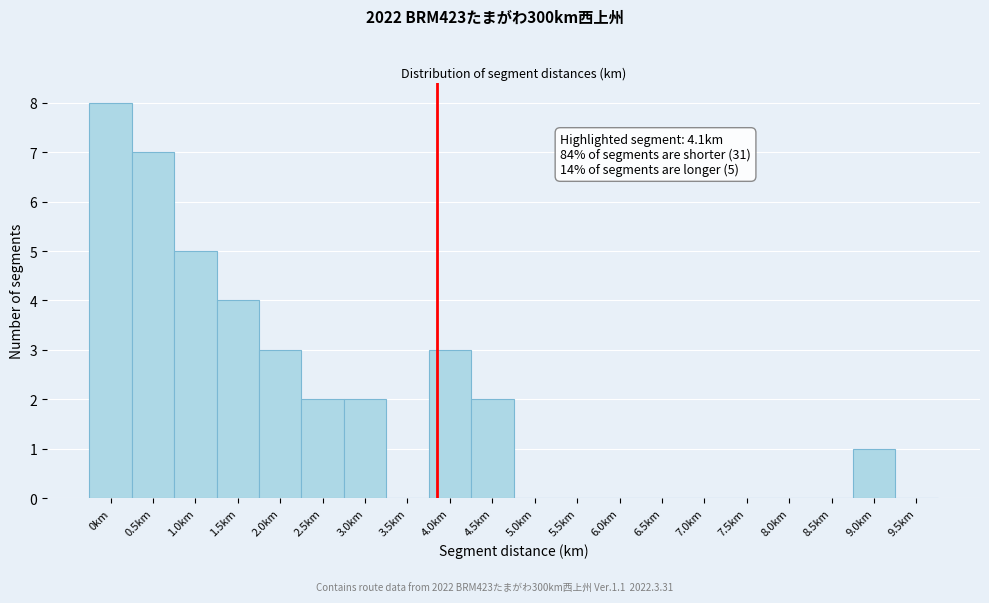

Reading left to right, transcribe all the data shown in this chart.

0km=8	0.5km=7	1.0km=5	1.5km=4	2.0km=3	2.5km=2	3.0km=2	3.5km=0	4.0km=3	4.5km=2	5.0km=0	5.5km=0	6.0km=0	6.5km=0	7.0km=0	7.5km=0	8.0km=0	8.5km=0	9.0km=1	9.5km=0